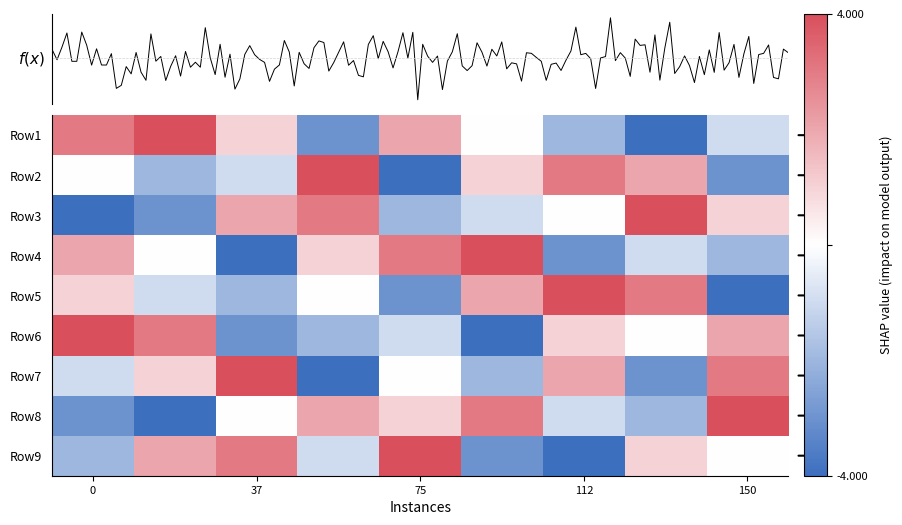

Reading right to left, transcribe all the data shown in this chart.

8: 3	2	4	9	6	7	1	5	8
9: 7	1	6	8	4	5	2	3	9
6: 8	5	9	2	3	1	7	4	6
2: 4	7	1	3	5	6	8	9	2
7: 9	6	5	4	2	8	3	1	7
5: 2	8	3	1	7	9	4	6	5
3: 1	4	7	6	9	2	5	8	3
1: 6	3	2	5	8	4	9	7	1
4: 5	9	8	7	1	3	6	2	4